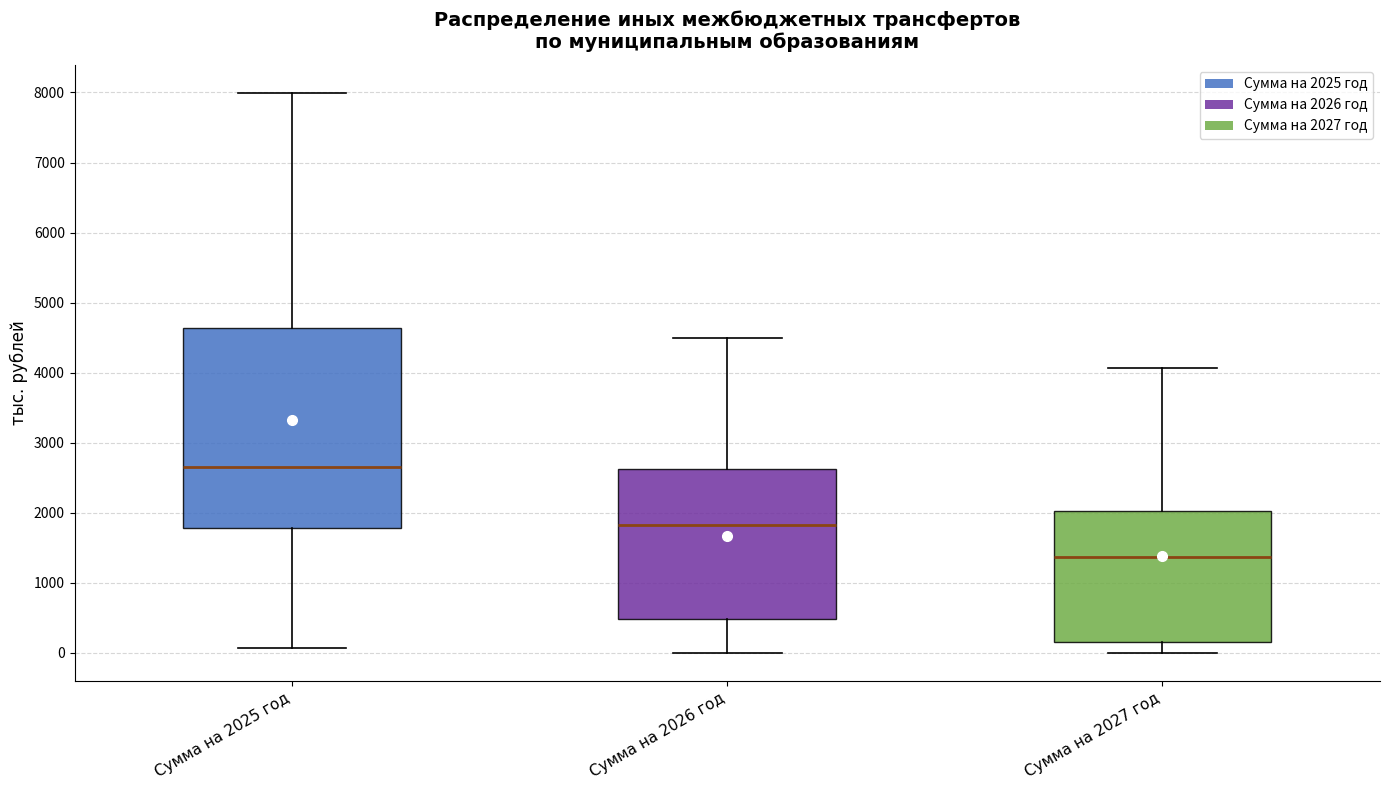

Which box is the tallest, from its lower edge to its upper edge?

Сумма на 2025 год